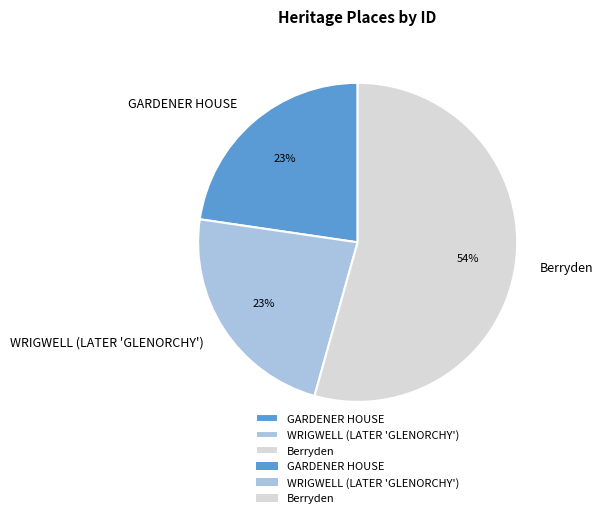

Is the sum of Berryden and GARDENER HOUSE greater than half?

Yes